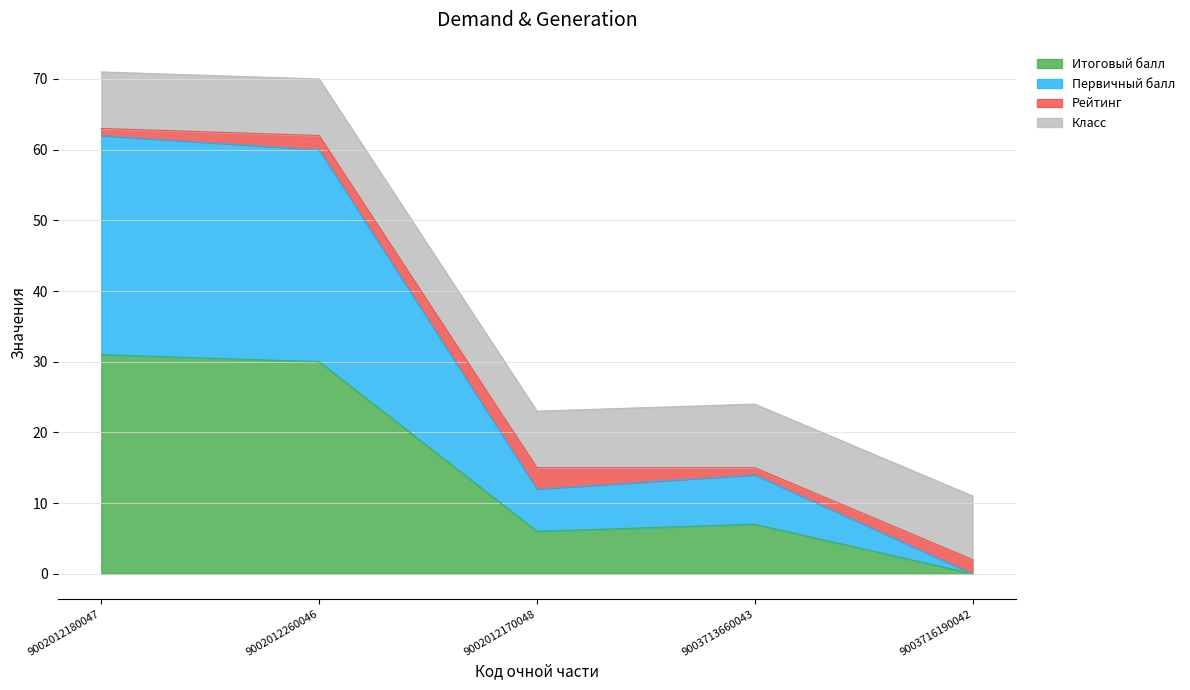

True or false: Итоговый балл has a value of 10 at 9003713660043.

False